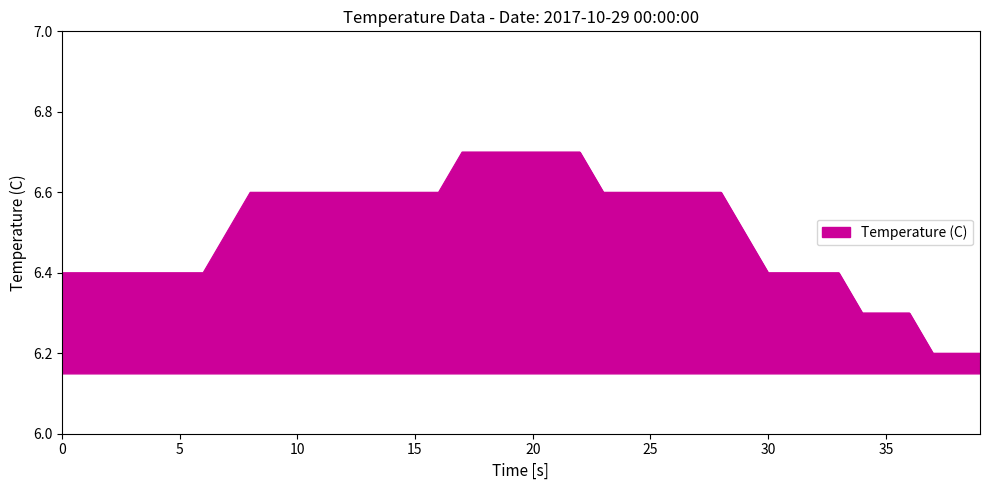

What is the minimum value shown in the chart?

6.2